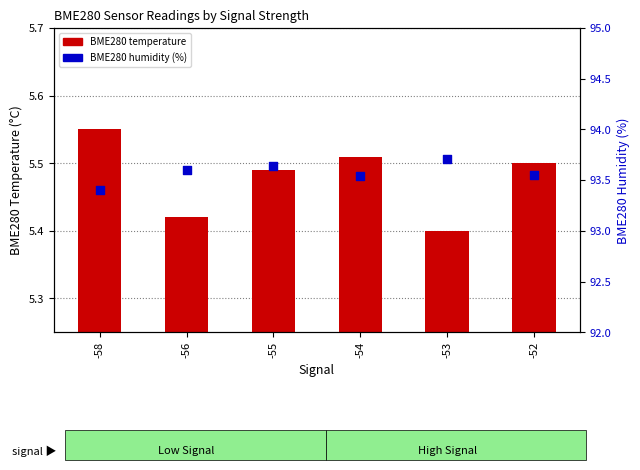

What are all the series names shown in the legend?

BME280 temperature, BME280 humidity (%)